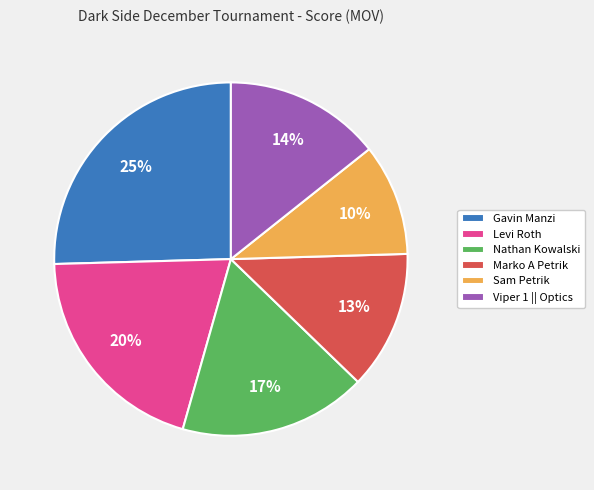

Count the number of slices in the pie.

6